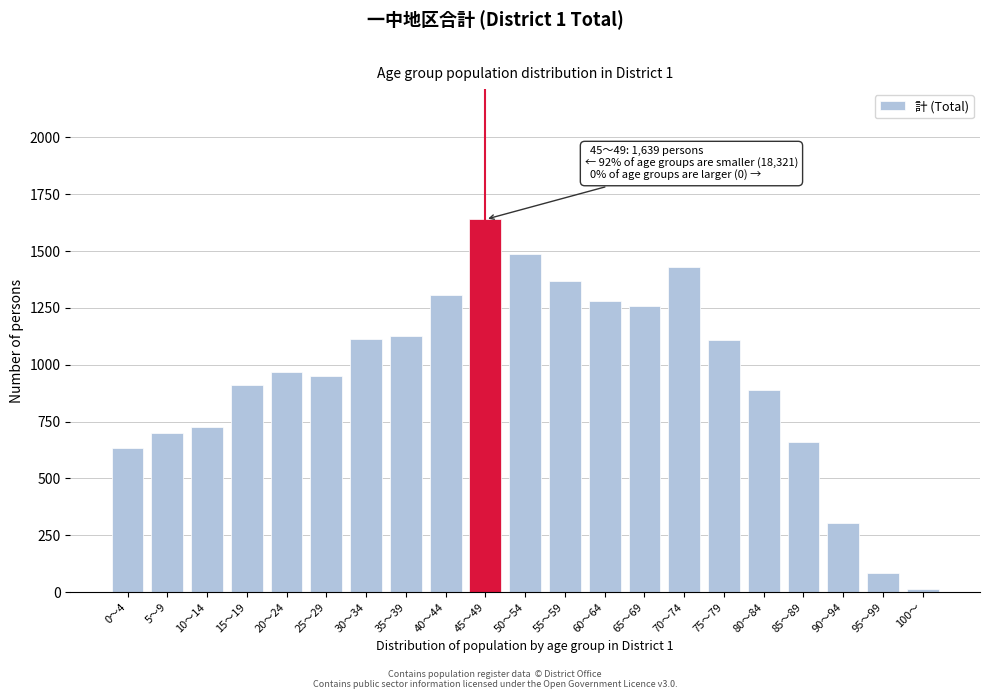

What is the change in value from 45～49 to 50～54?

-150